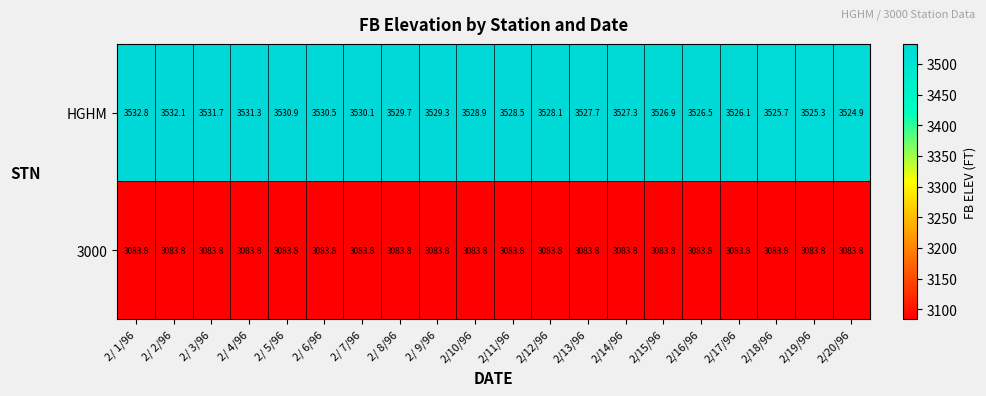

What is the difference between the maximum and minimum values in the HGHM series?

7.9